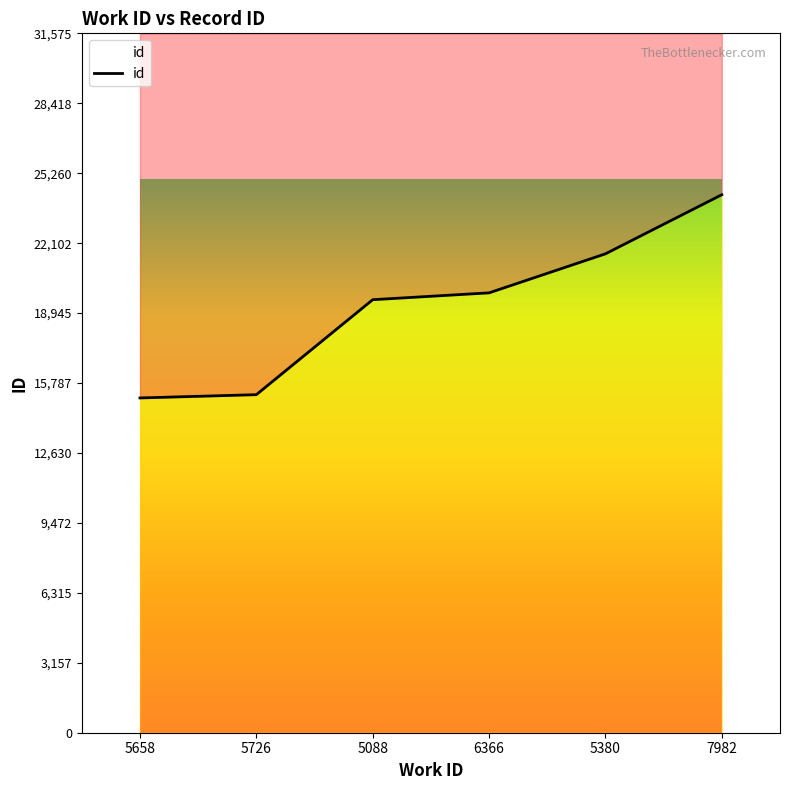

True or false: there are more than 1 points higher than both neighbors.

False